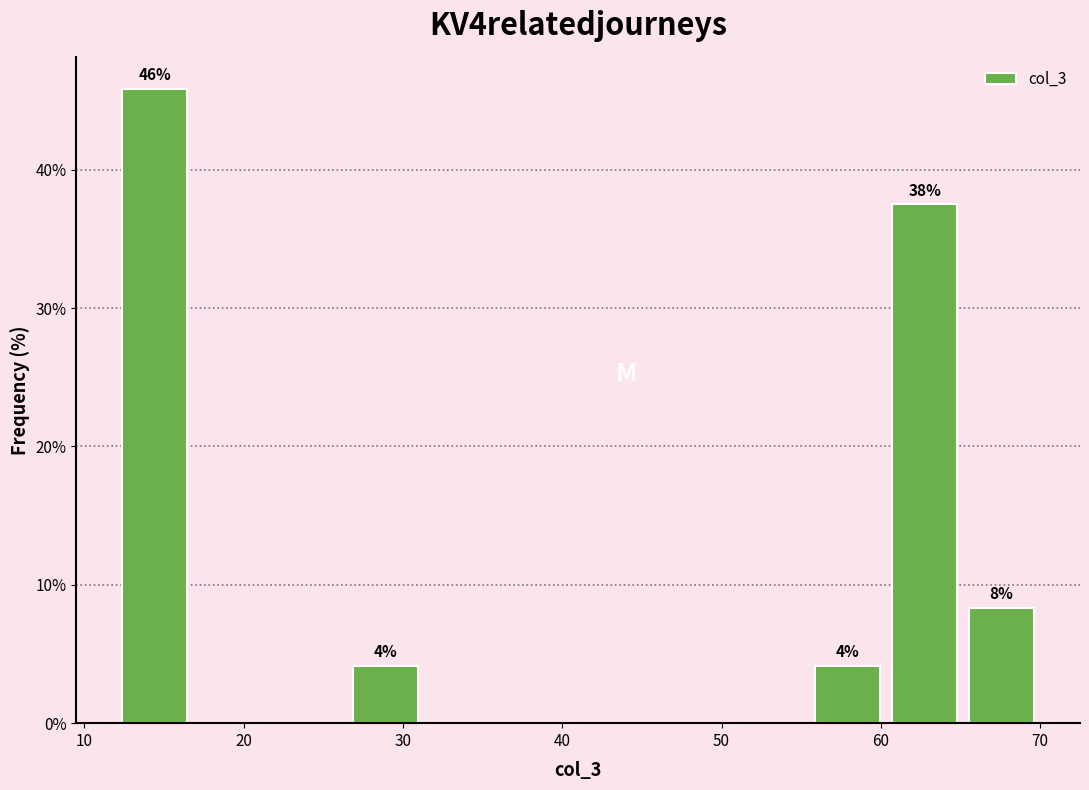

Over which range of the x-axis is the bar tallest?

12 to 17